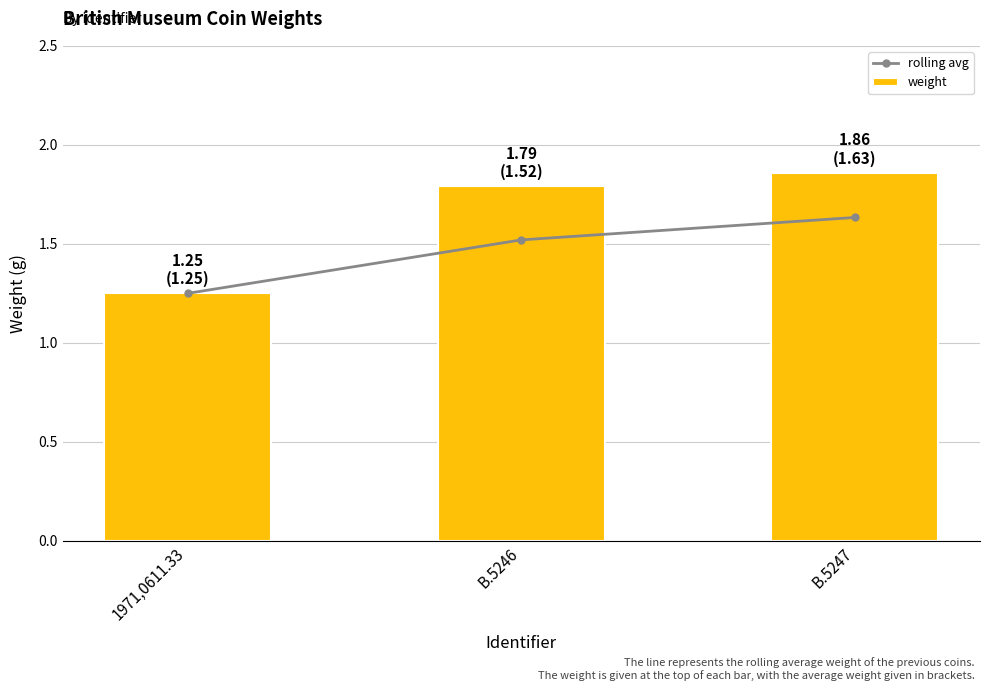

Which series has the largest total across all categories?

weight